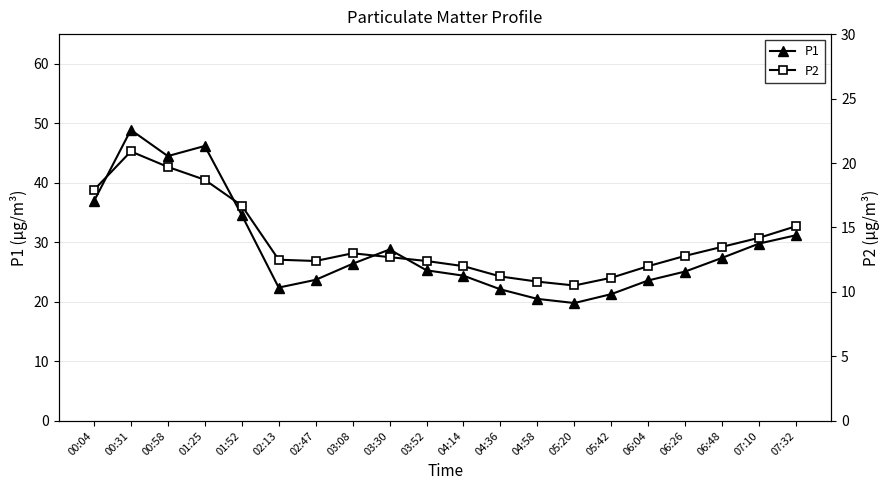

True or false: P1 and P2 cross at least once.

False